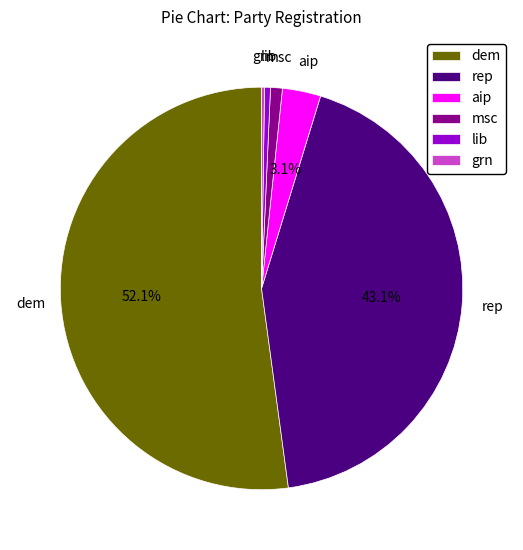

What percentage is the dem slice, to the nearest percent?

52%